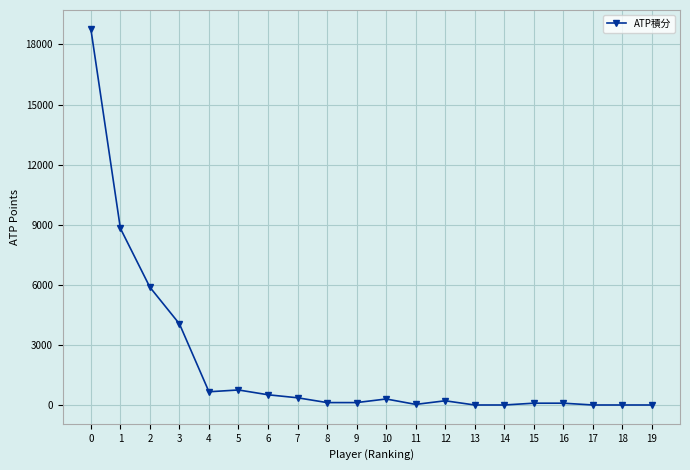

True or false: the data has more than 1 interior local peaks.

True